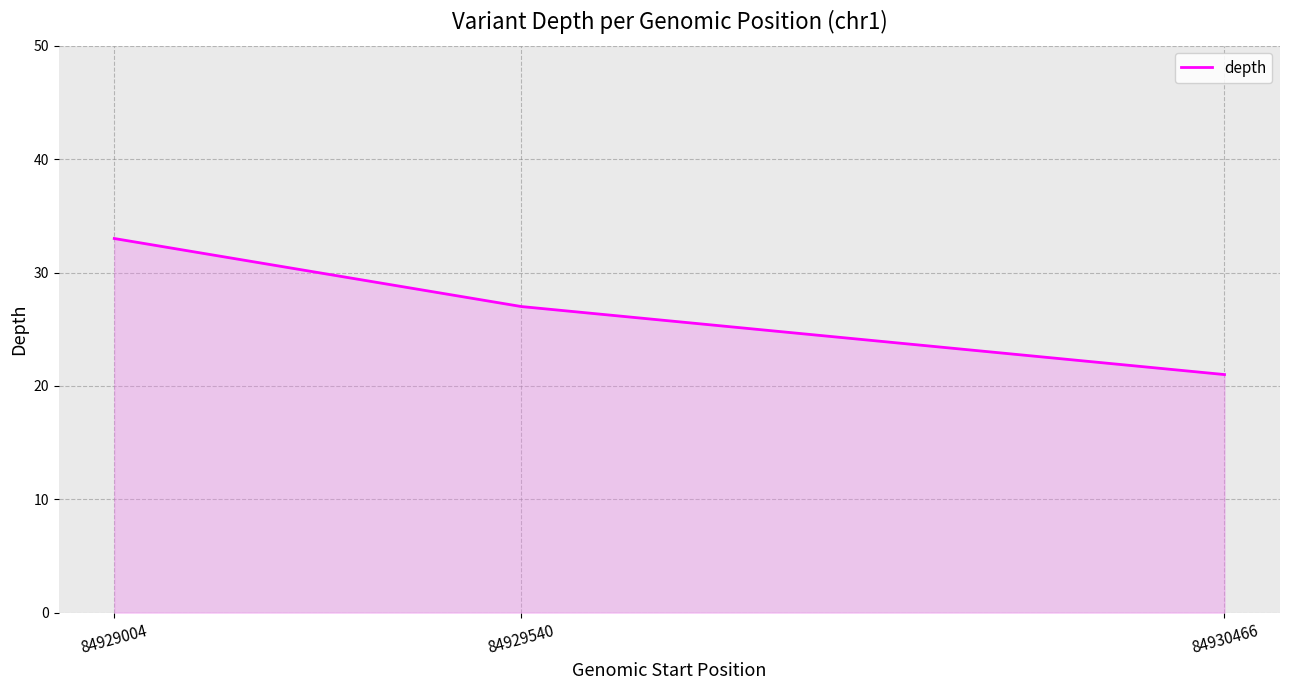

Reading left to right, extract all data points from this chart.

33	27	21